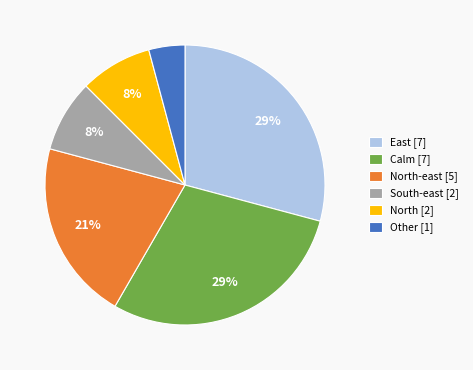

Approximately how many times larger is the value at North [2] compared to South-east [2]?

1.0